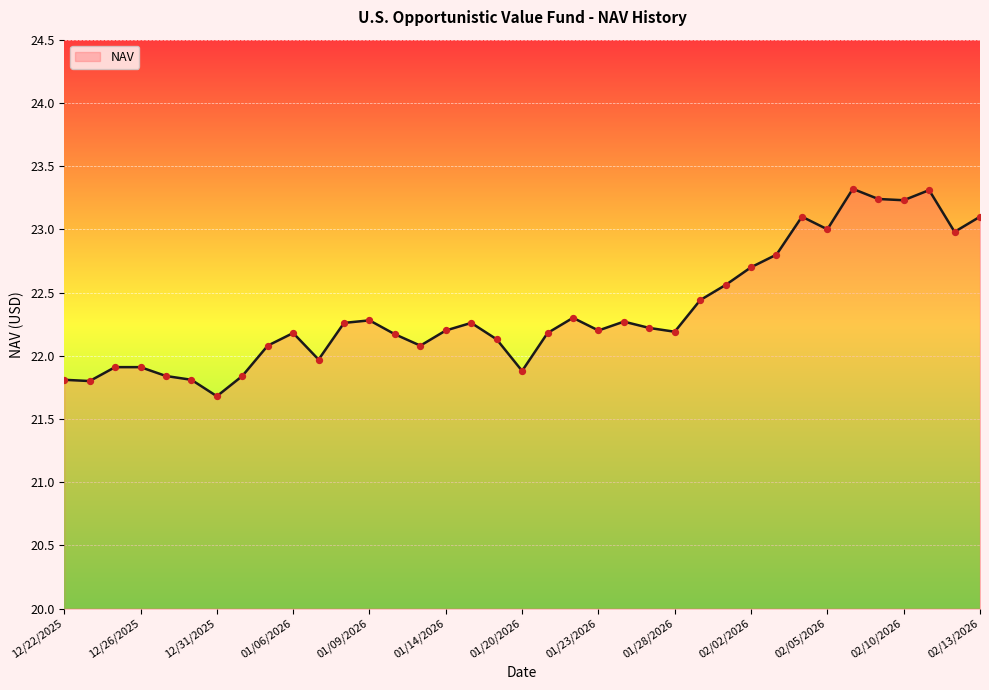

What is the smallest value displayed?

21.7